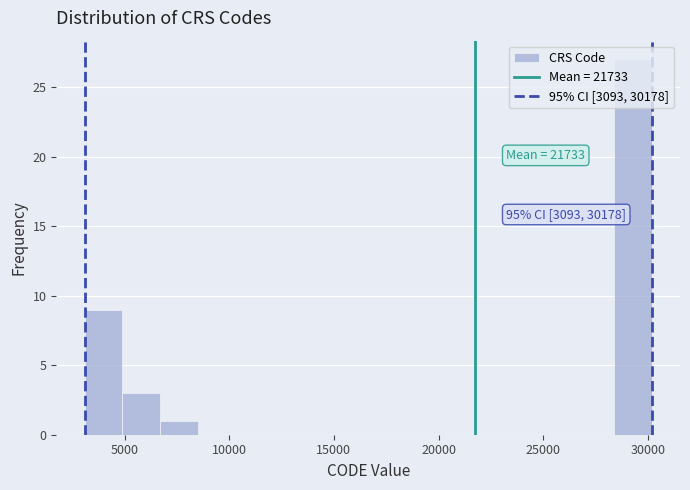

Read against the x-axis, roughly where is the centre of the tallest bar?

29500